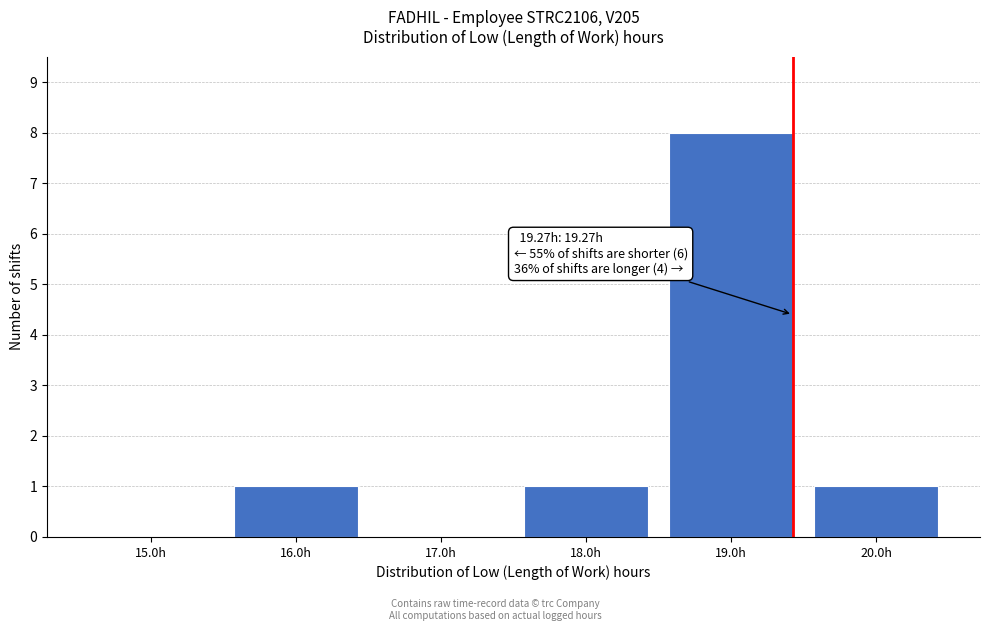

Reading right to left, extract all data points from this chart.

20.0h=1	19.0h=8	18.0h=1	17.0h=0	16.0h=1	15.0h=0